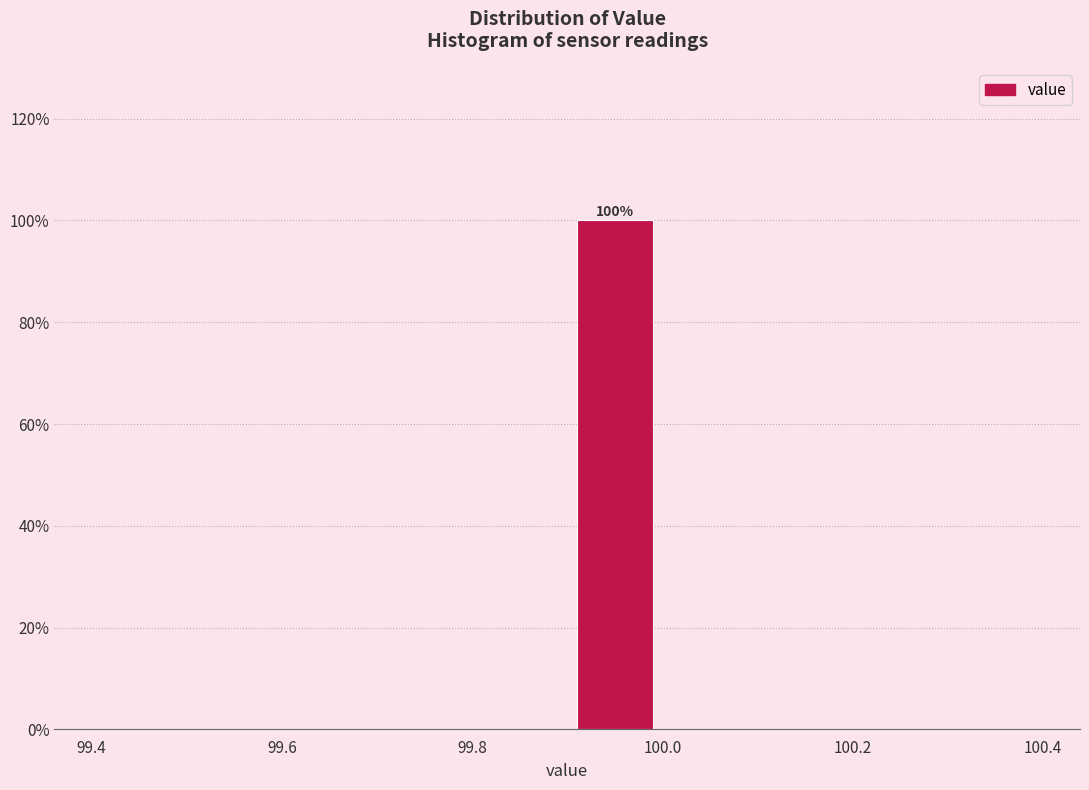

Over which range of the x-axis is the bar tallest?

99.9 to 100.0